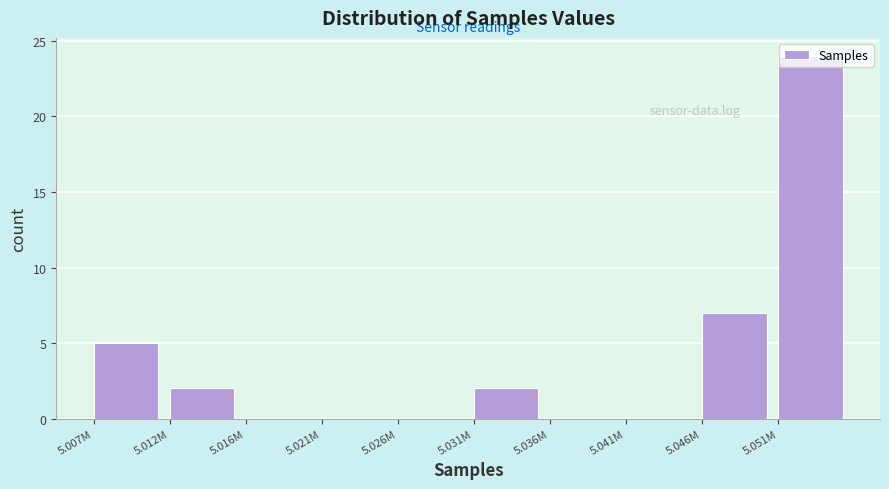

What is the sum of all values?

40